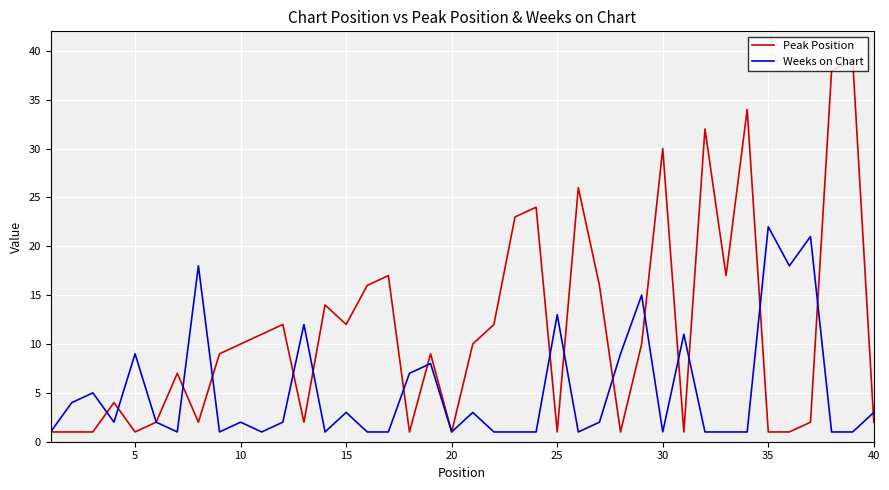

Which series has the largest range (max minus min)?

Peak Position